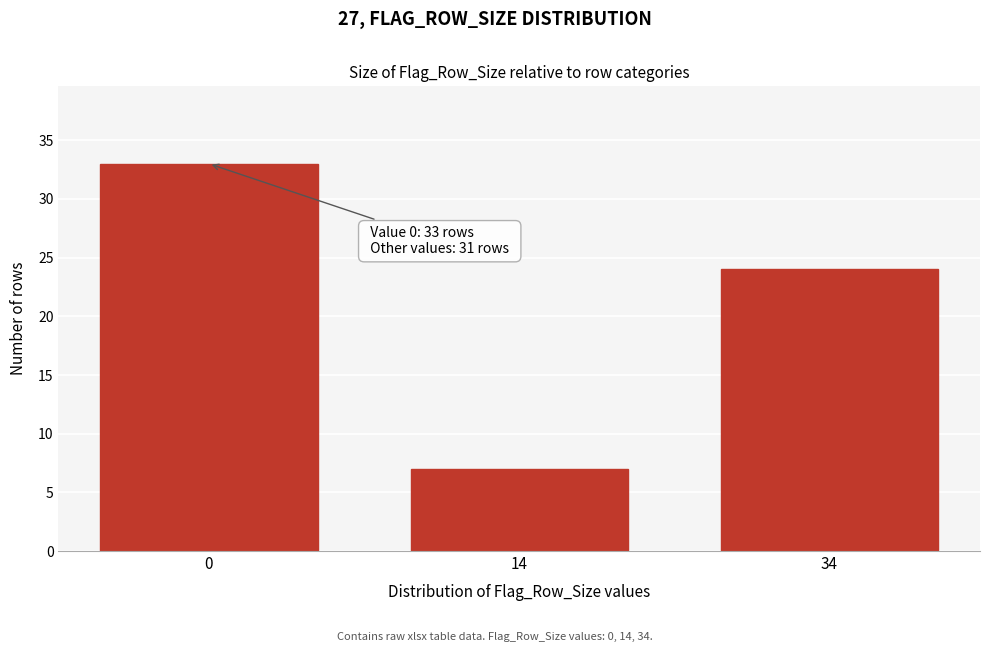

Reading left to right, list all the values displayed in this chart.

0=33	14=7	34=24